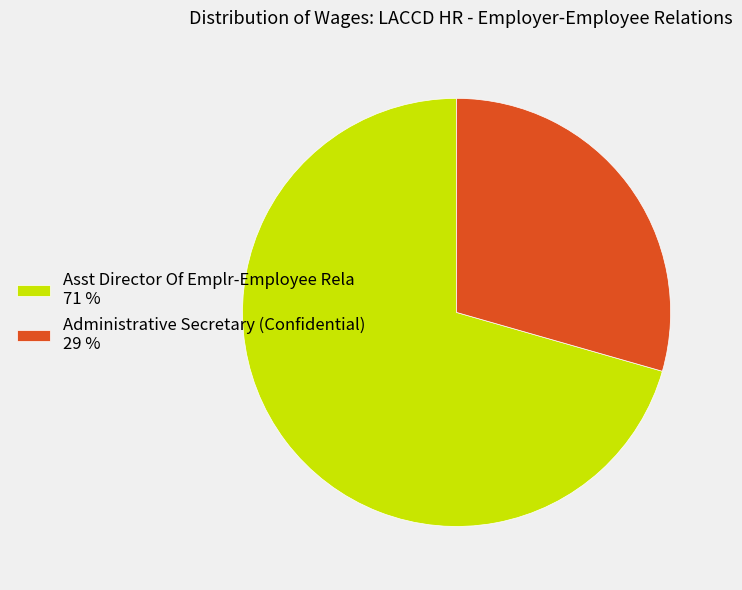

Between Asst Director Of Emplr-Employee Rela and Administrative Secretary (Confidential), which is larger?

Asst Director Of Emplr-Employee Rela